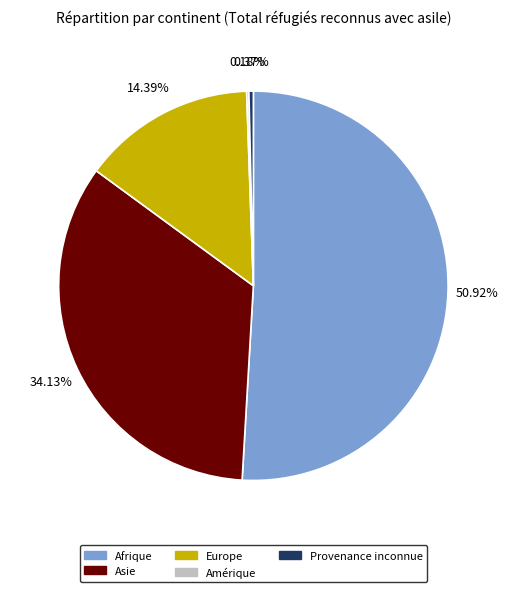

The Afrique slice represents 51% of the pie. True or false?

True